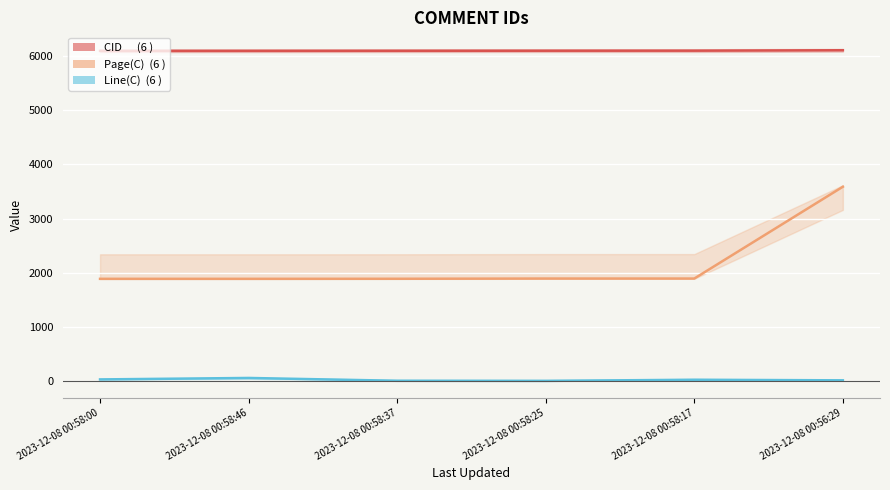

How many categories are shown in the chart?

6